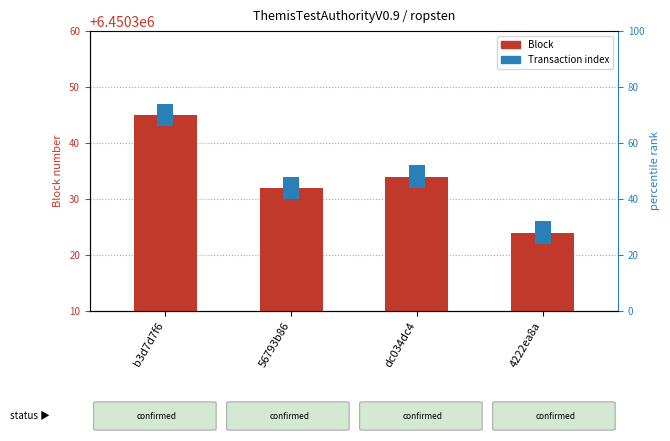

What is the change in value from dc034dc4 to 4222ea8a?

-10